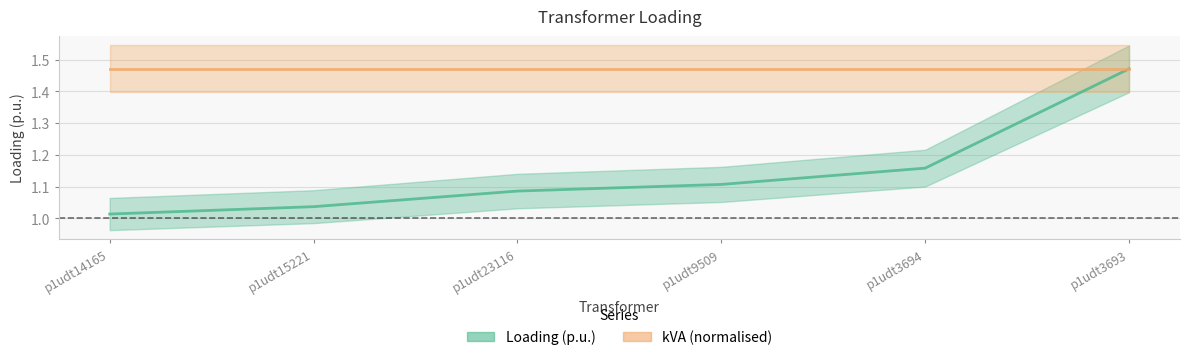

Reading right to left, what are all the values shown in this chart?

1.5	1.2	1.1	1.1	1.0	1.0